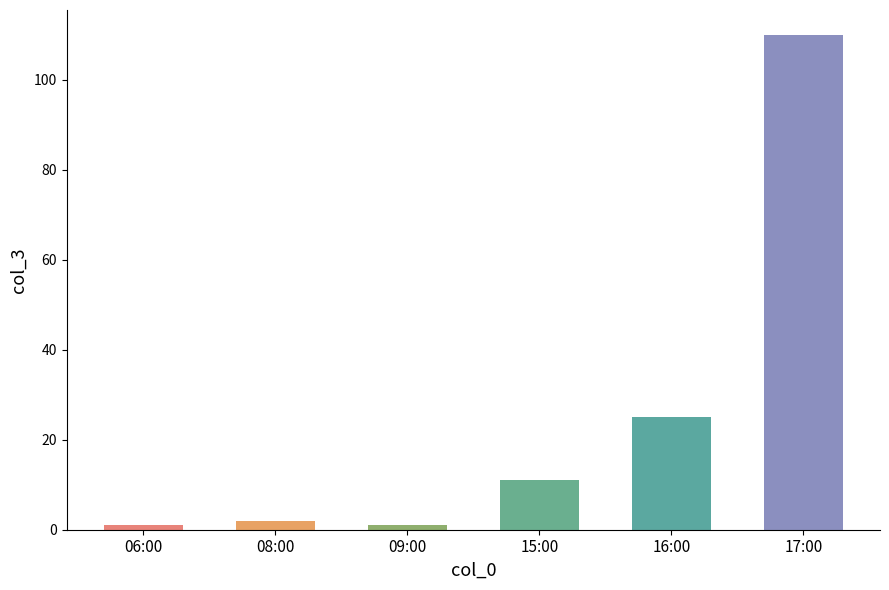

What is the difference between the maximum and minimum values?

109